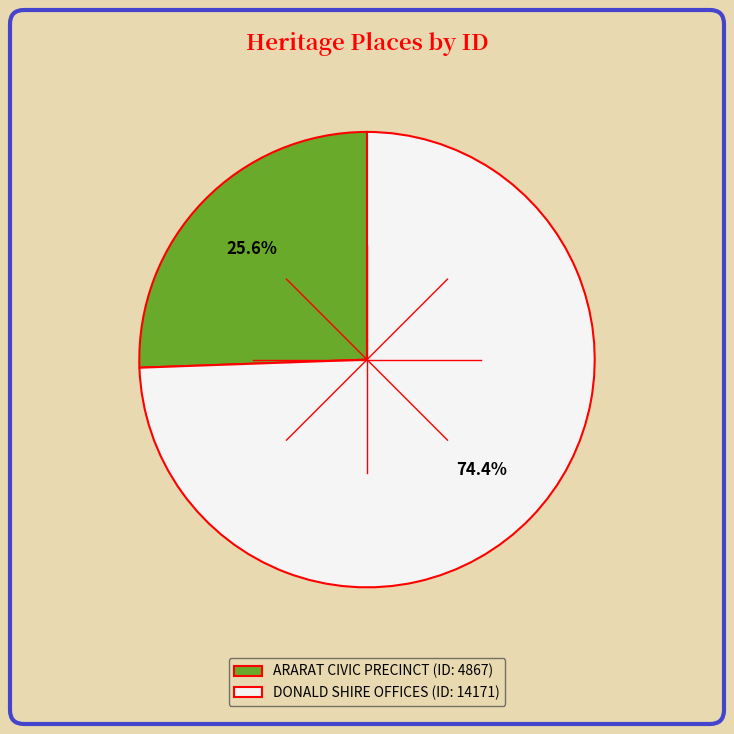

What percentage is the ARARAT CIVIC PRECINCT slice, to the nearest percent?

26%